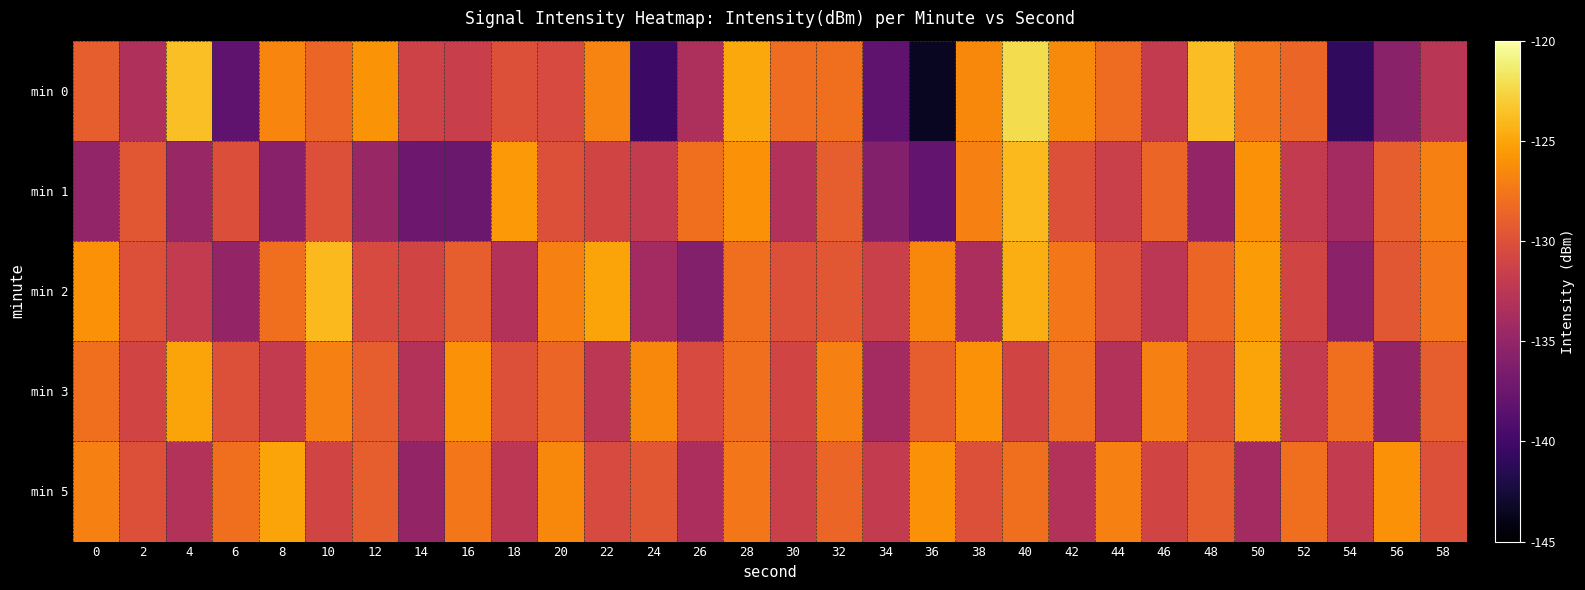

Reading right to left, extract all data points from this chart.

min 0: 58=-132.5	56=-135.6	54=-140.9	52=-128.5	50=-127.6	48=-123.8	46=-132.0	44=-128.1	42=-126.4	40=-122.2	38=-126.5	36=-143.5	34=-138.2	32=-127.9	30=-128.0	28=-124.9	26=-133.4	24=-140.2	22=-126.8	20=-130.5	18=-130.0	16=-131.5	14=-131.1	12=-125.9	10=-128.6	8=-126.7	6=-138.1	4=-123.7	2=-133.4	0=-129.0
min 1: 58=-127.0	56=-129.0	54=-134.0	52=-132.0	50=-126.0	48=-135.0	46=-128.5	44=-131.5	42=-130.0	40=-124.0	38=-127.0	36=-138.0	34=-136.0	32=-129.0	30=-133.0	28=-126.0	26=-128.0	24=-132.0	22=-131.0	20=-130.0	18=-125.6	16=-137.5	14=-137.3	12=-134.7	10=-130.0	8=-135.7	6=-130.2	4=-134.7	2=-129.5	0=-135.1
min 2: 58=-127.5	56=-129.5	54=-135.5	52=-131.0	50=-125.5	48=-128.5	46=-132.5	44=-130.0	42=-127.5	40=-124.5	38=-133.5	36=-126.5	34=-131.5	32=-129.5	30=-130.0	28=-128.0	26=-136.0	24=-134.0	22=-125.0	20=-127.0	18=-133.0	16=-129.0	14=-131.0	12=-130.5	10=-124.0	8=-128.0	6=-135.0	4=-132.0	2=-130.0	0=-126.0
min 3: 58=-129.0	56=-135.0	54=-128.0	52=-132.0	50=-125.0	48=-130.0	46=-127.0	44=-133.0	42=-128.0	40=-131.0	38=-126.0	36=-129.0	34=-134.0	32=-127.0	30=-131.0	28=-128.0	26=-130.5	24=-126.5	22=-132.5	20=-128.5	18=-130.0	16=-126.0	14=-133.0	12=-129.0	10=-127.0	8=-132.0	6=-130.0	4=-125.0	2=-131.0	0=-128.0
min 5: 58=-130.0	56=-126.0	54=-132.0	52=-128.0	50=-134.0	48=-129.0	46=-131.0	44=-127.0	42=-133.0	40=-128.0	38=-130.0	36=-126.0	34=-132.0	32=-128.5	30=-131.5	28=-127.5	26=-133.5	24=-129.5	22=-130.5	20=-126.5	18=-132.5	16=-127.5	14=-135.0	12=-129.0	10=-131.0	8=-125.0	6=-128.0	4=-133.0	2=-130.0	0=-127.0